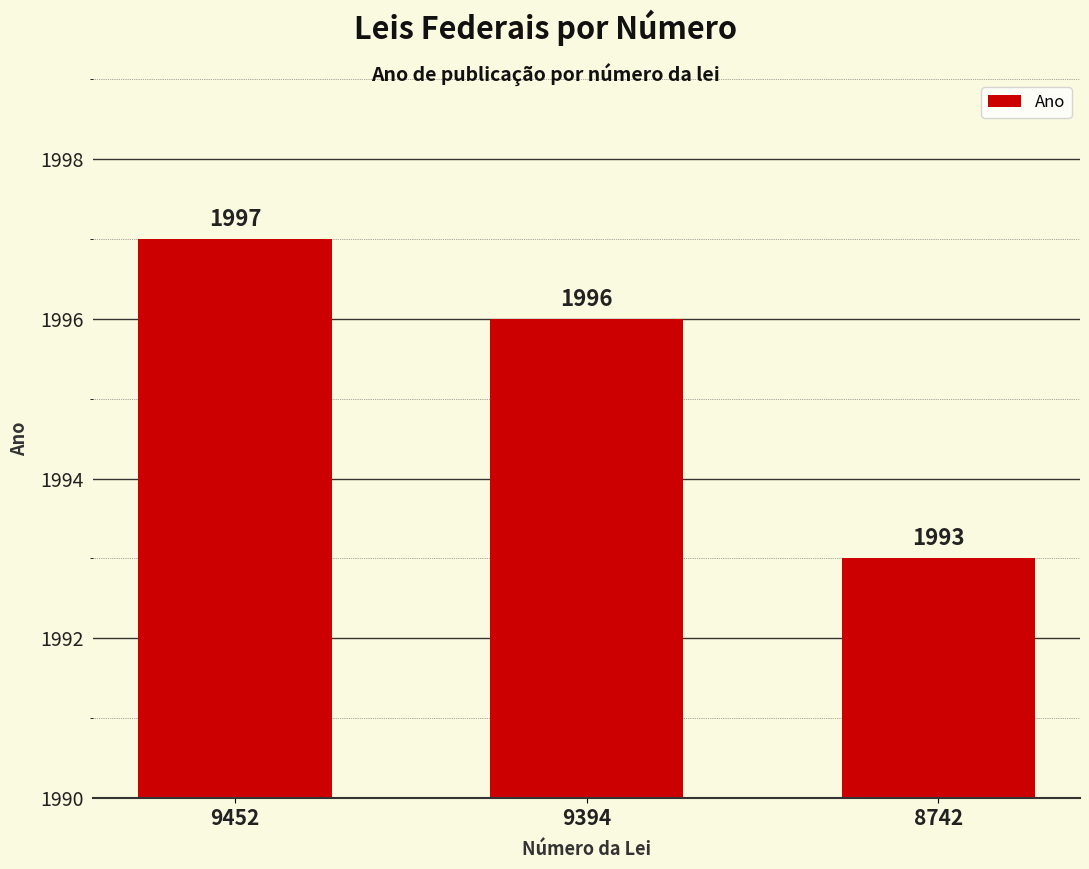

How many values are below 1996?

1